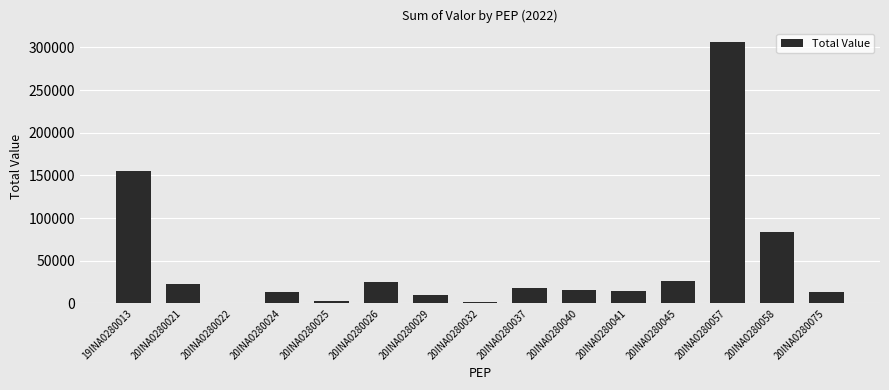

How many distinct data groups are displayed?

1